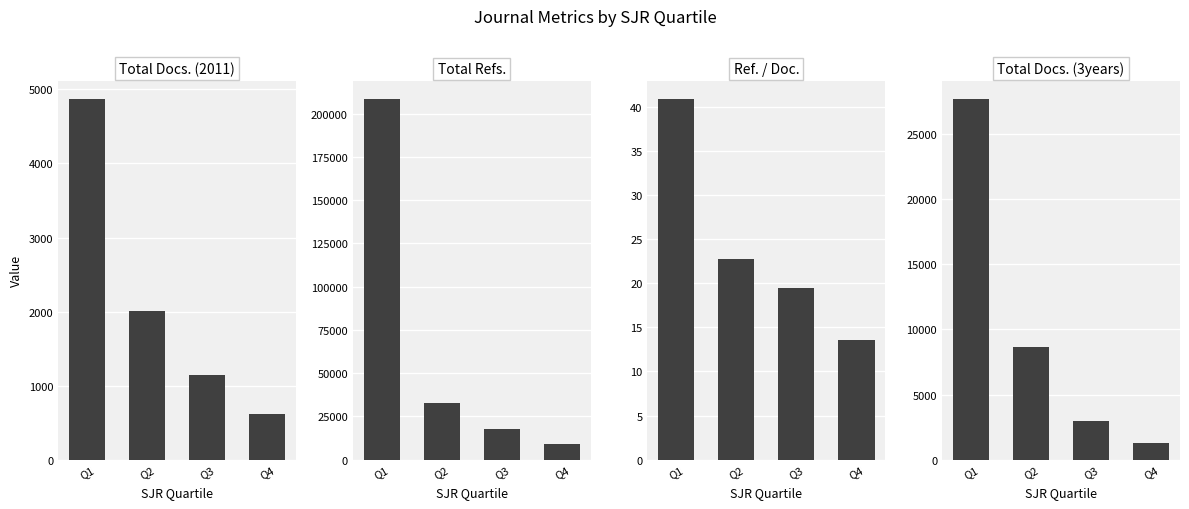

What are all the series names shown in the legend?

Total Docs. (2011), Total Refs., Ref. / Doc., Total Docs. (3years)